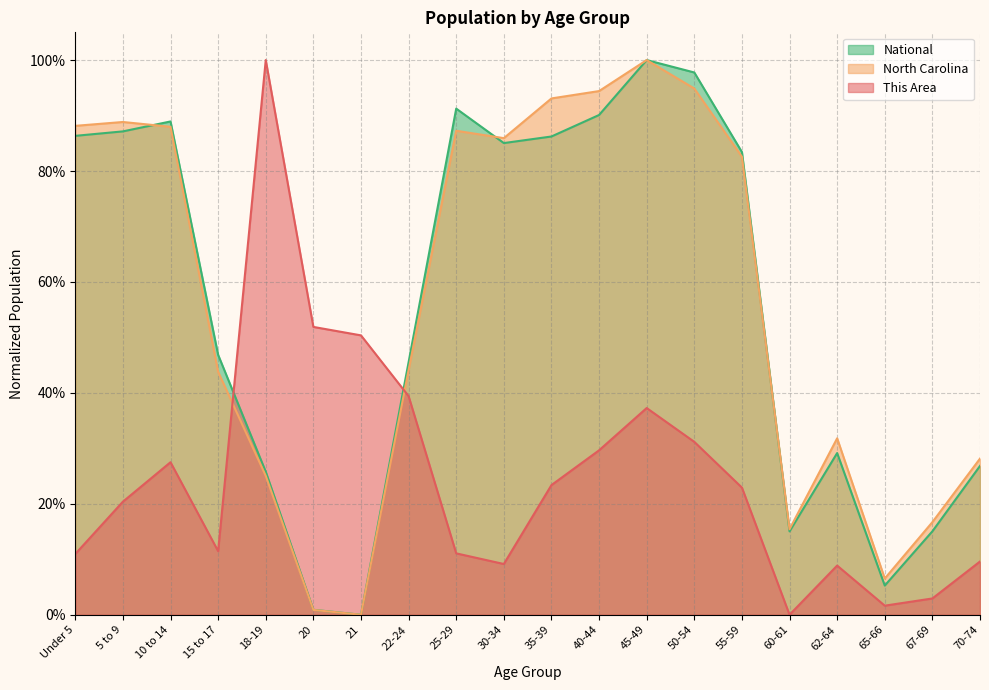

Which series has the largest range (max minus min)?

This Area